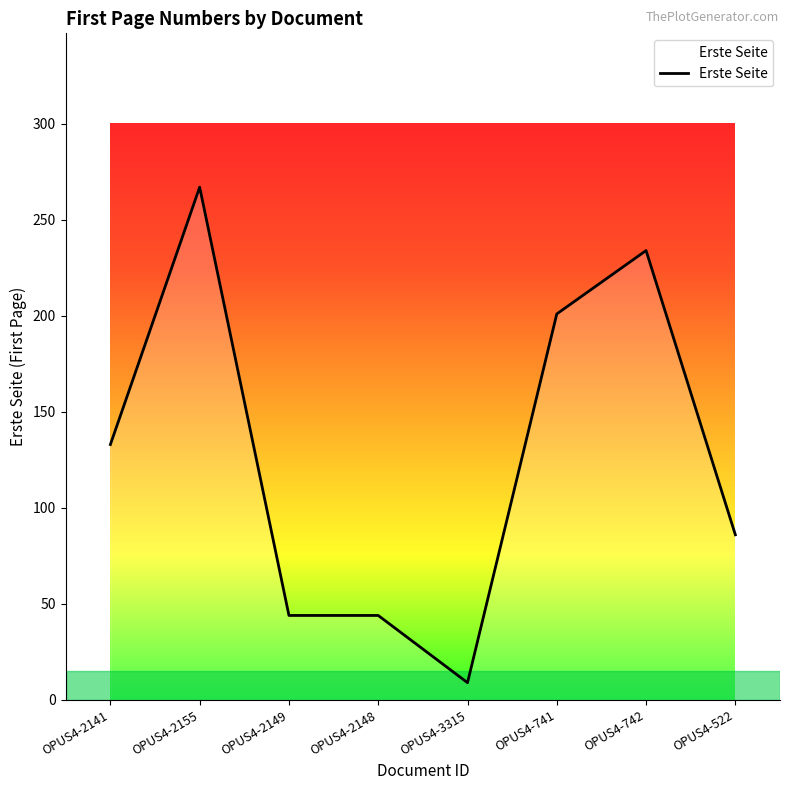

Does the chart have visible grid lines?

No